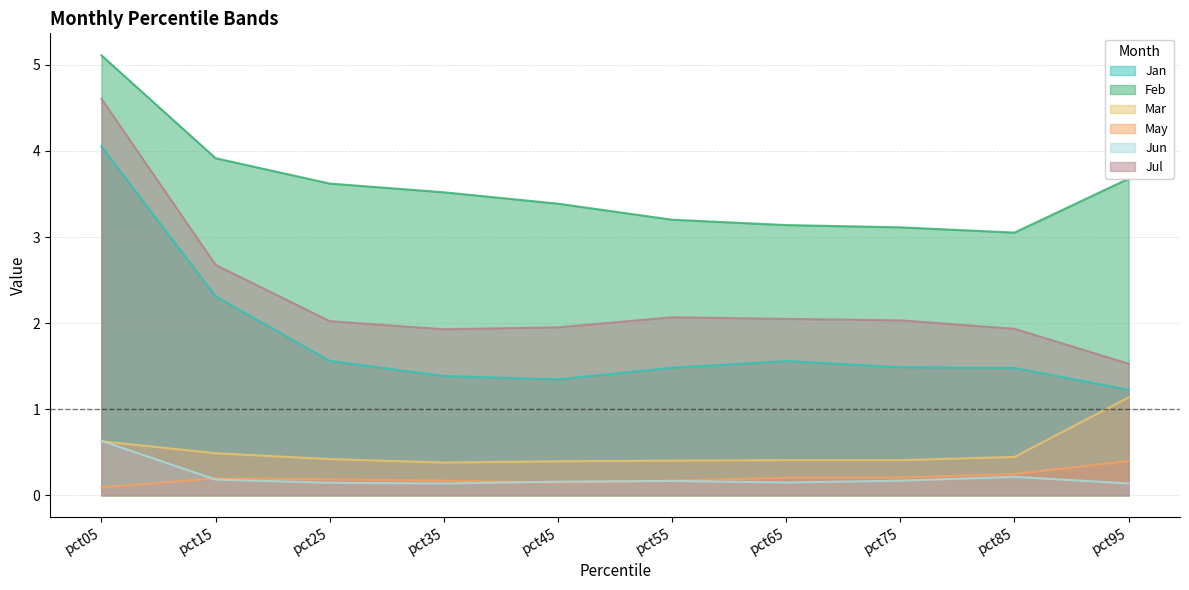

Which series changed the most between pct15 and pct35?

Jan